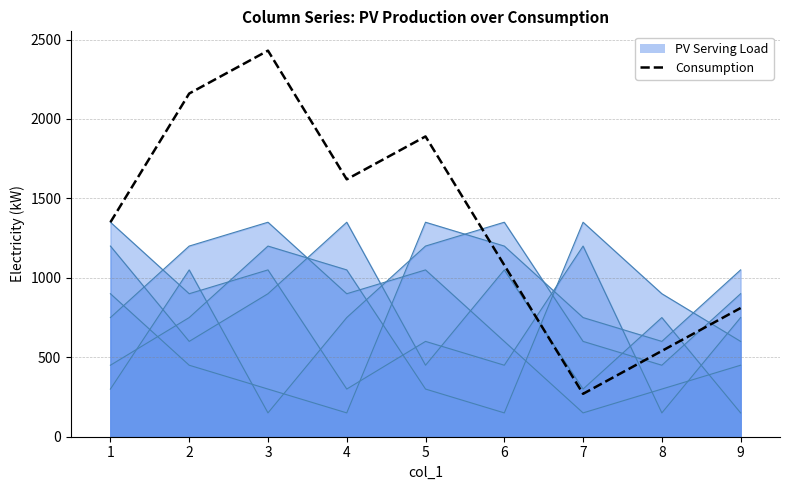

Where is the first local maximum?

3